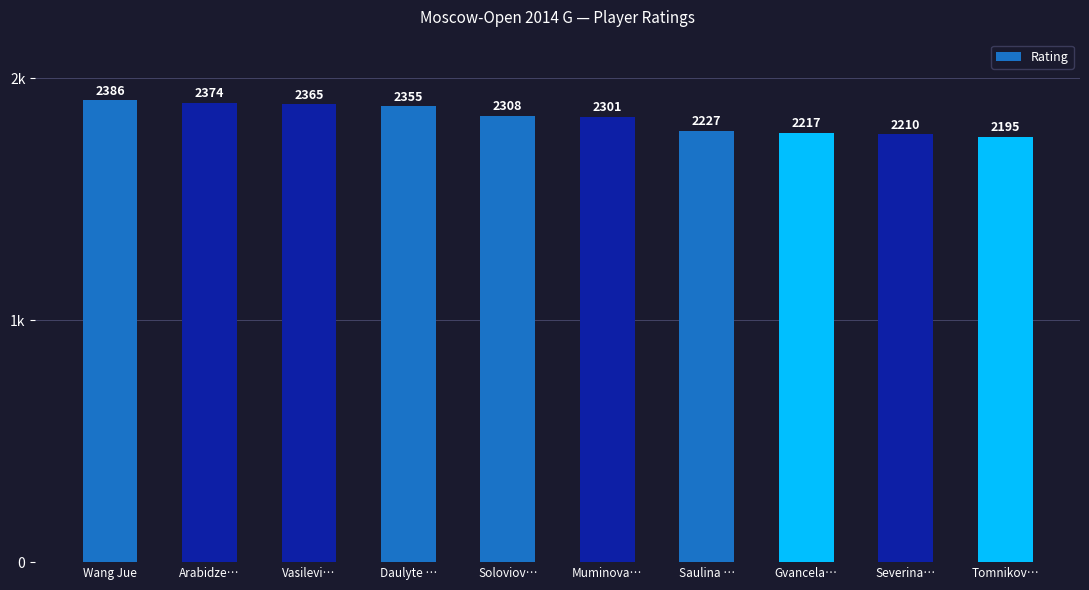

At which category does the chart reach its peak across all series?

Wang Jue